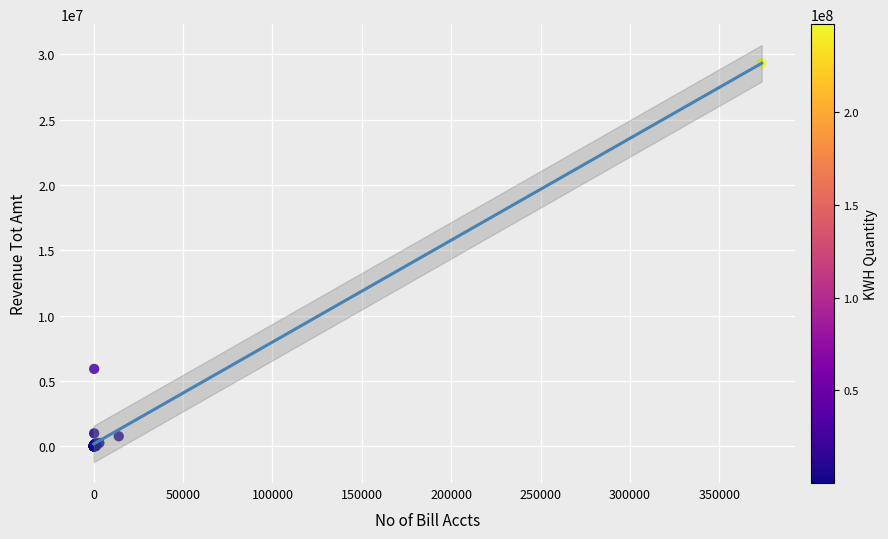

What Y value in the scatter plot is closest to 14666038?

5920882.7